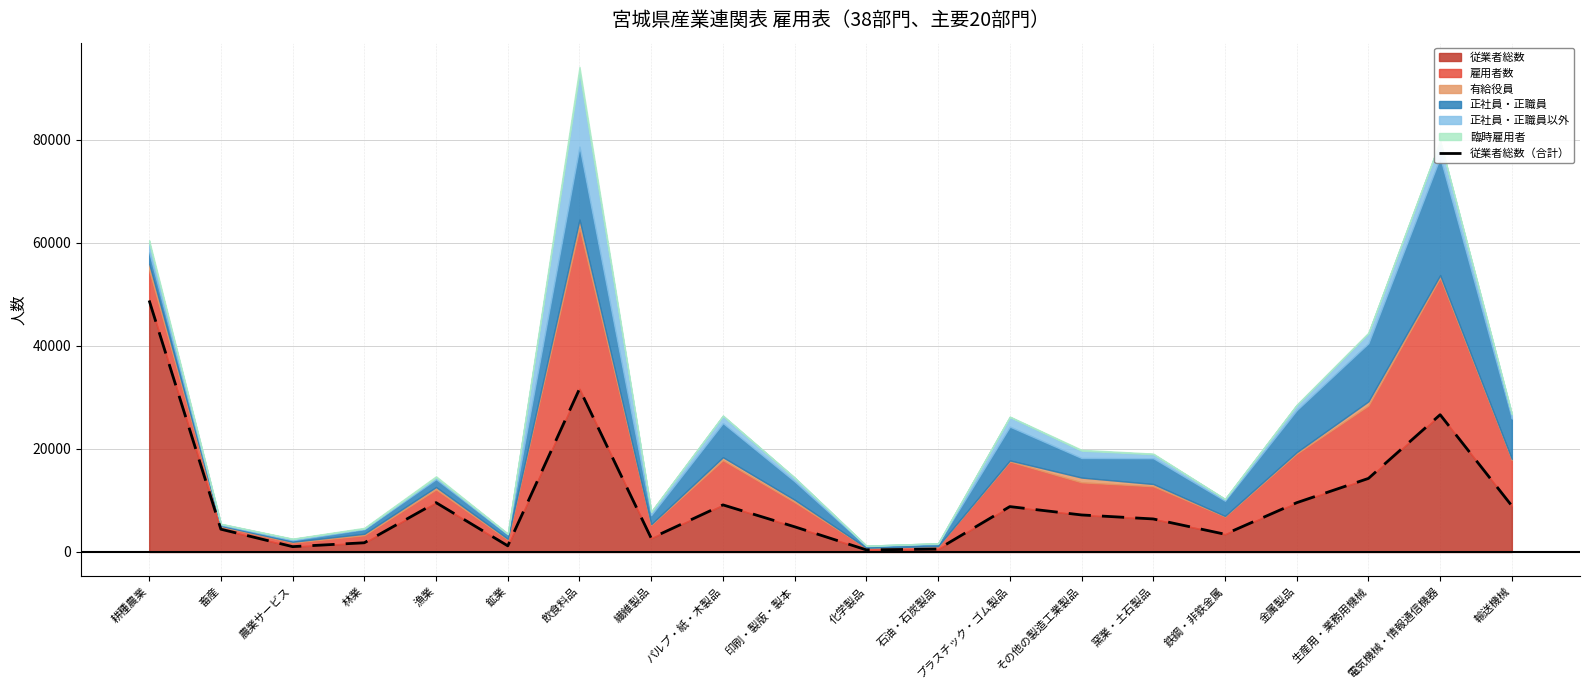

How many lines are shown in the chart?

1